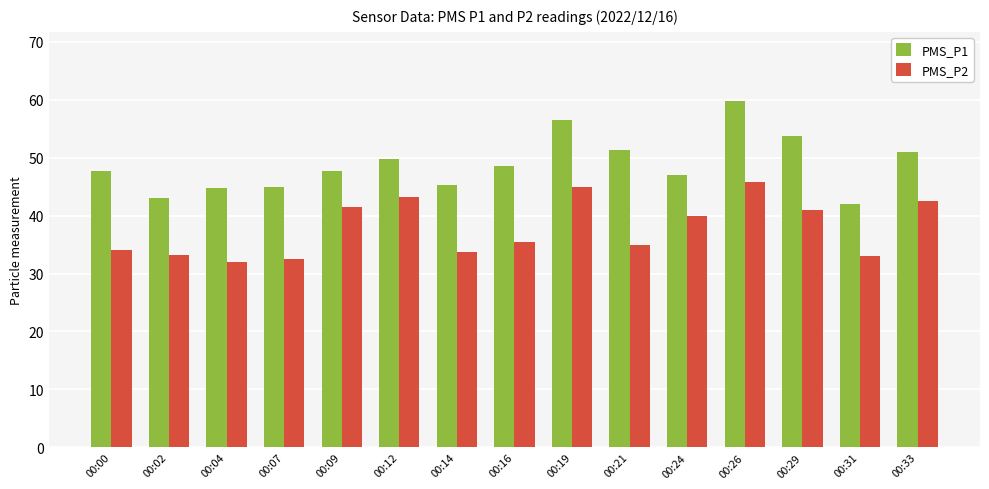

What is the total value across all series at 00:16?

84.0